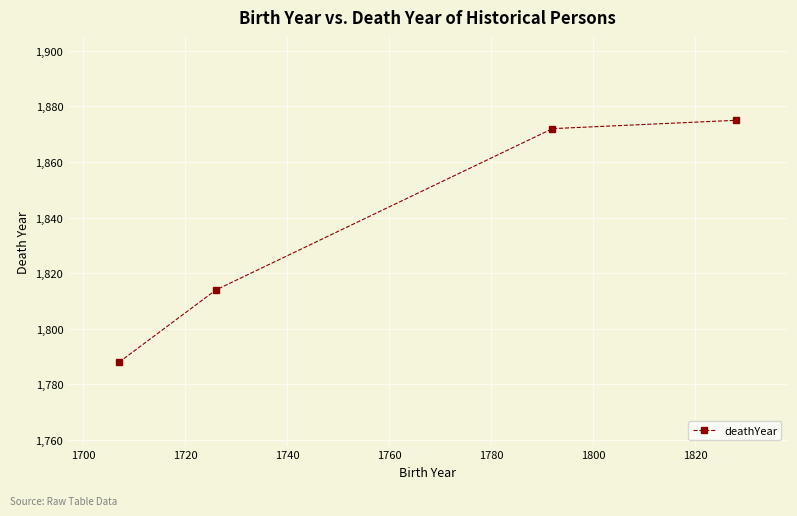

What is the maximum value shown in the chart?

1875